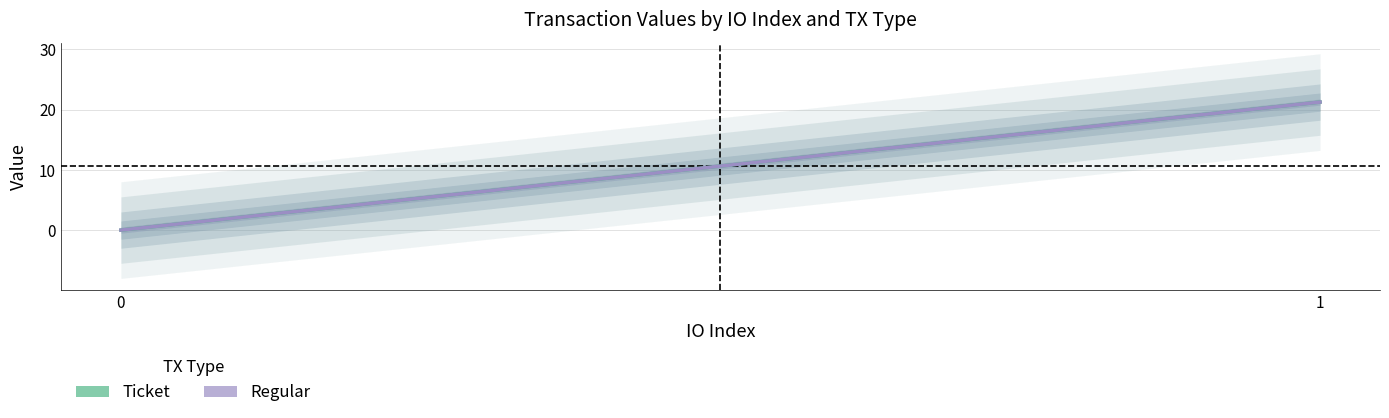

Is it true that Regular equals 0.0 at 0?

True